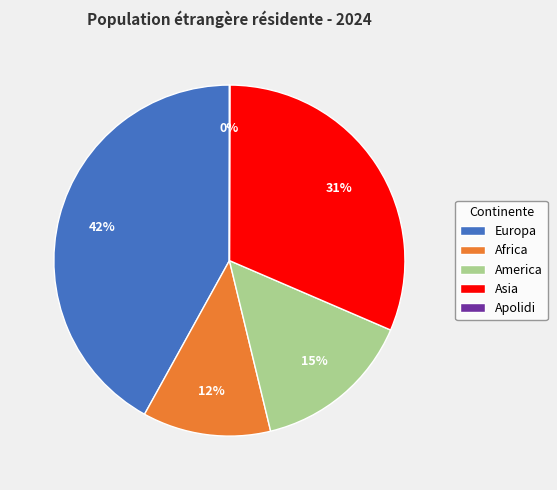

True or false: Africa accounts for 5% of the total.

False